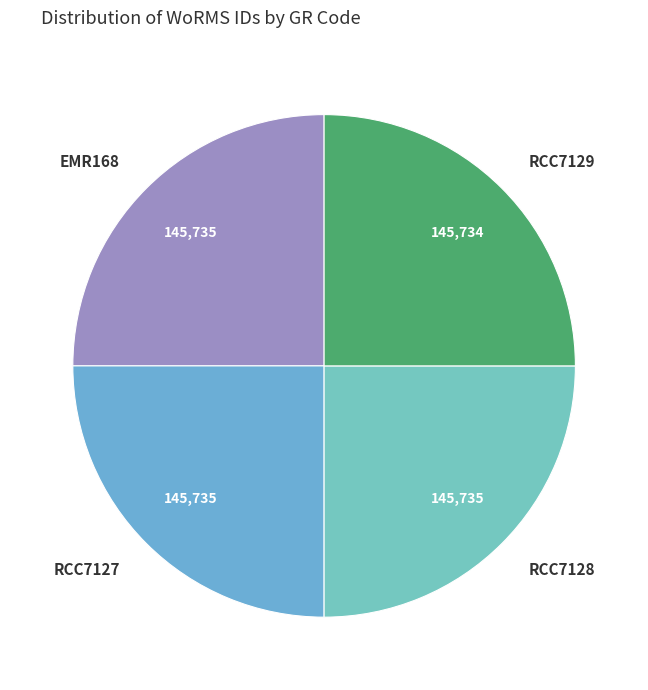

Does EMR168 represent more than half of the total?

No